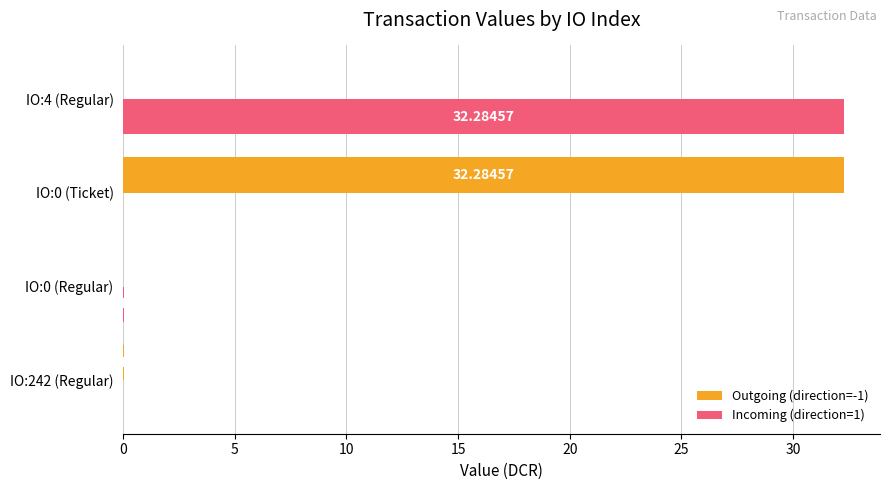

Is the value of Outgoing (direction=-1) at IO:0 (Ticket) greater than the value of Incoming (direction=1) at IO:0 (Ticket)?

Yes